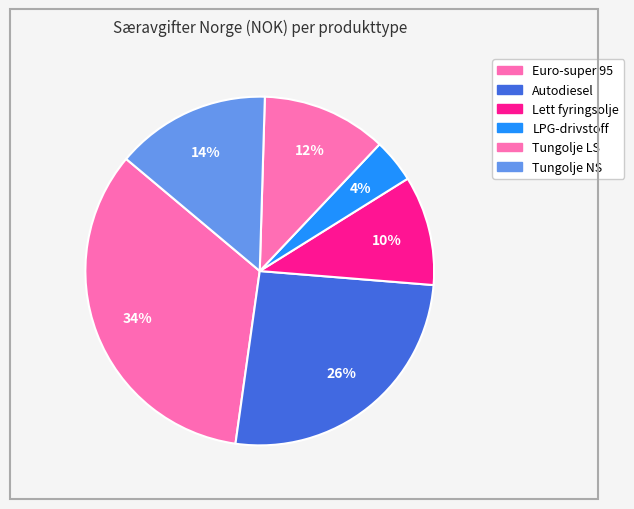

The LPG-drivstoff slice represents 4% of the pie. True or false?

True